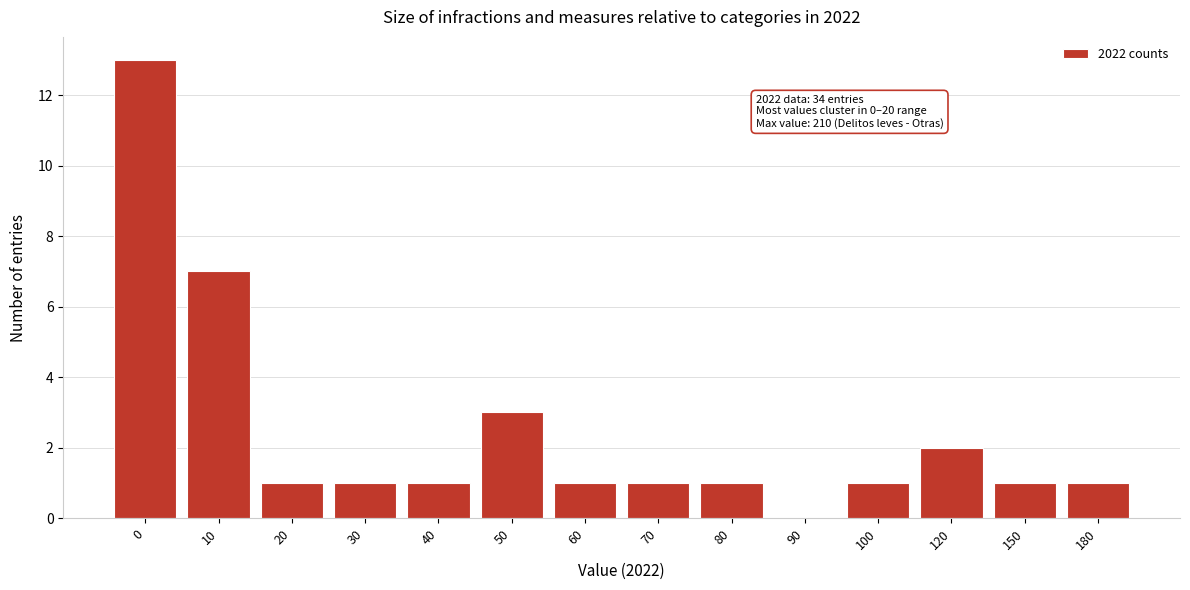

Reading right to left, transcribe all the data shown in this chart.

180=1	150=1	120=2	100=1	90=0	80=1	70=1	60=1	50=3	40=1	30=1	20=1	10=7	0=13